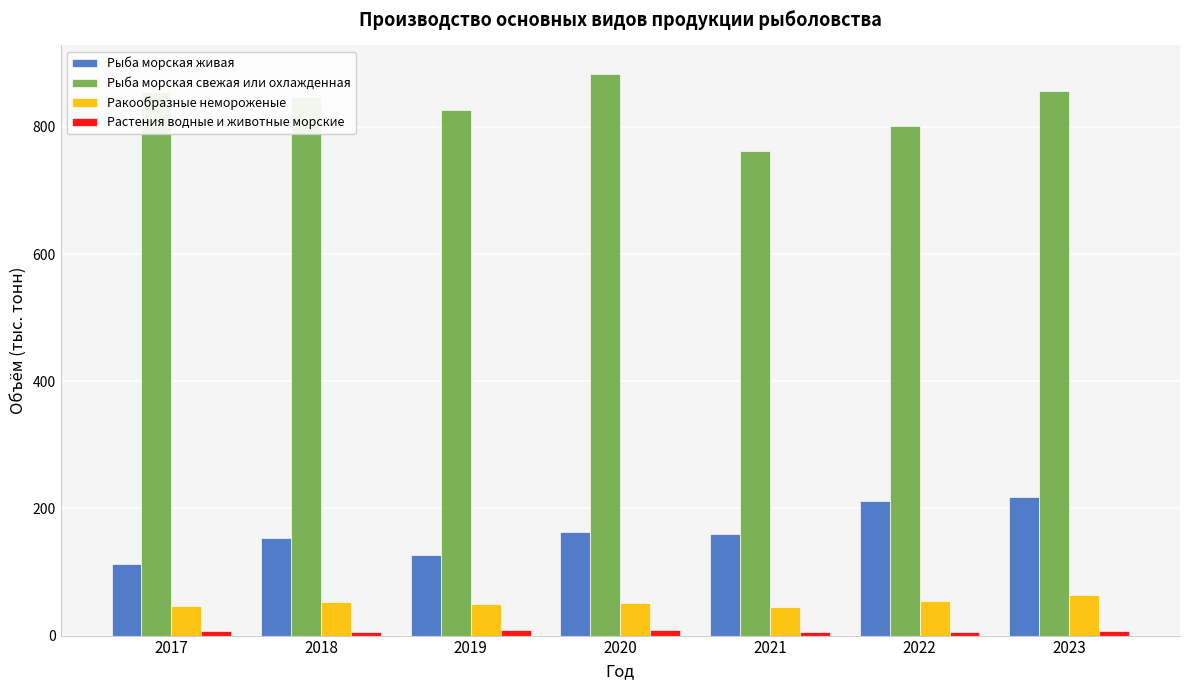

What is the difference between the maximum and second lowest values in the Рыба морская свежая или охлажденная series?

82.5